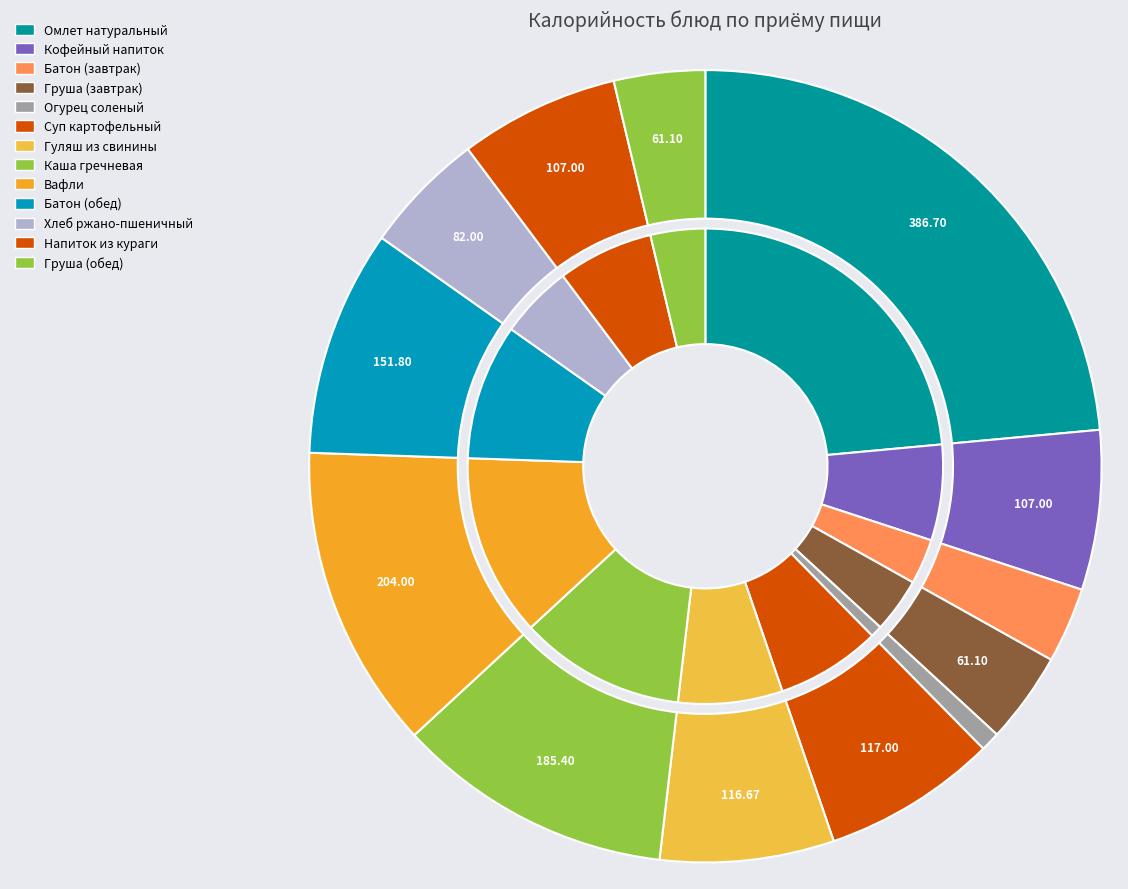

What percentage is the Кофейный напиток slice, to the nearest percent?

7%